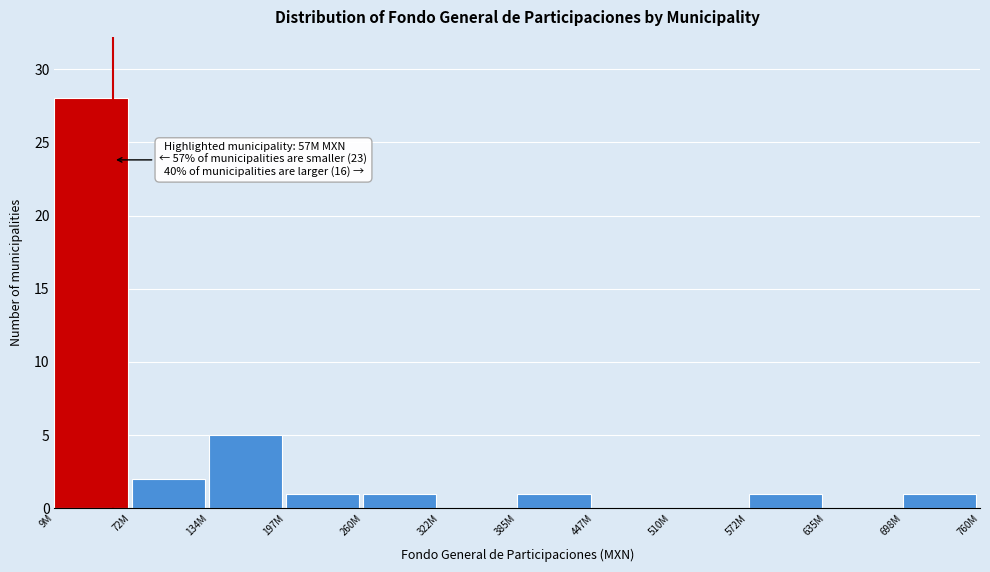

Reading left to right, what are all the values shown in this chart?

9M=28	72M=2	134M=5	197M=1	260M=1	322M=0	385M=1	447M=0	510M=0	572M=1	635M=0	698M=1